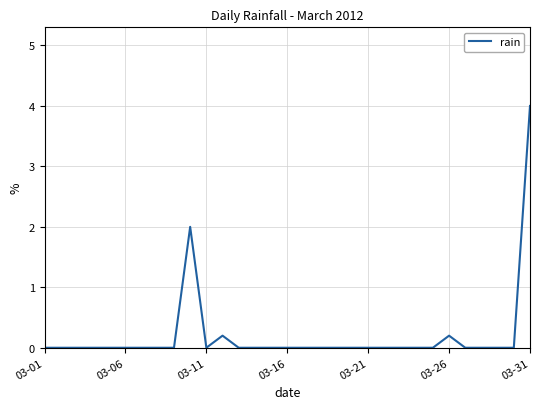

How many series are shown in this chart?

1